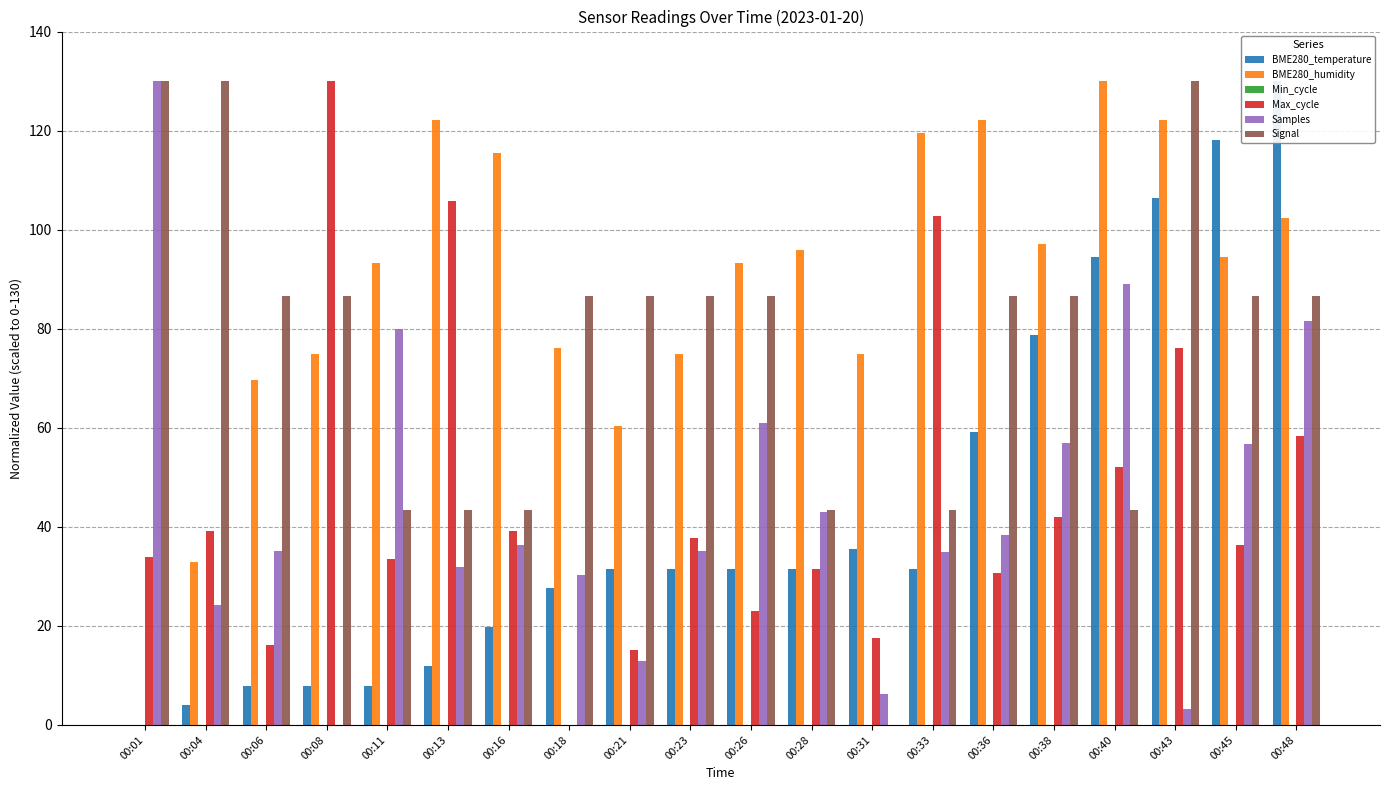

Where is BME280_humidity nearest to the value 65?

00:21